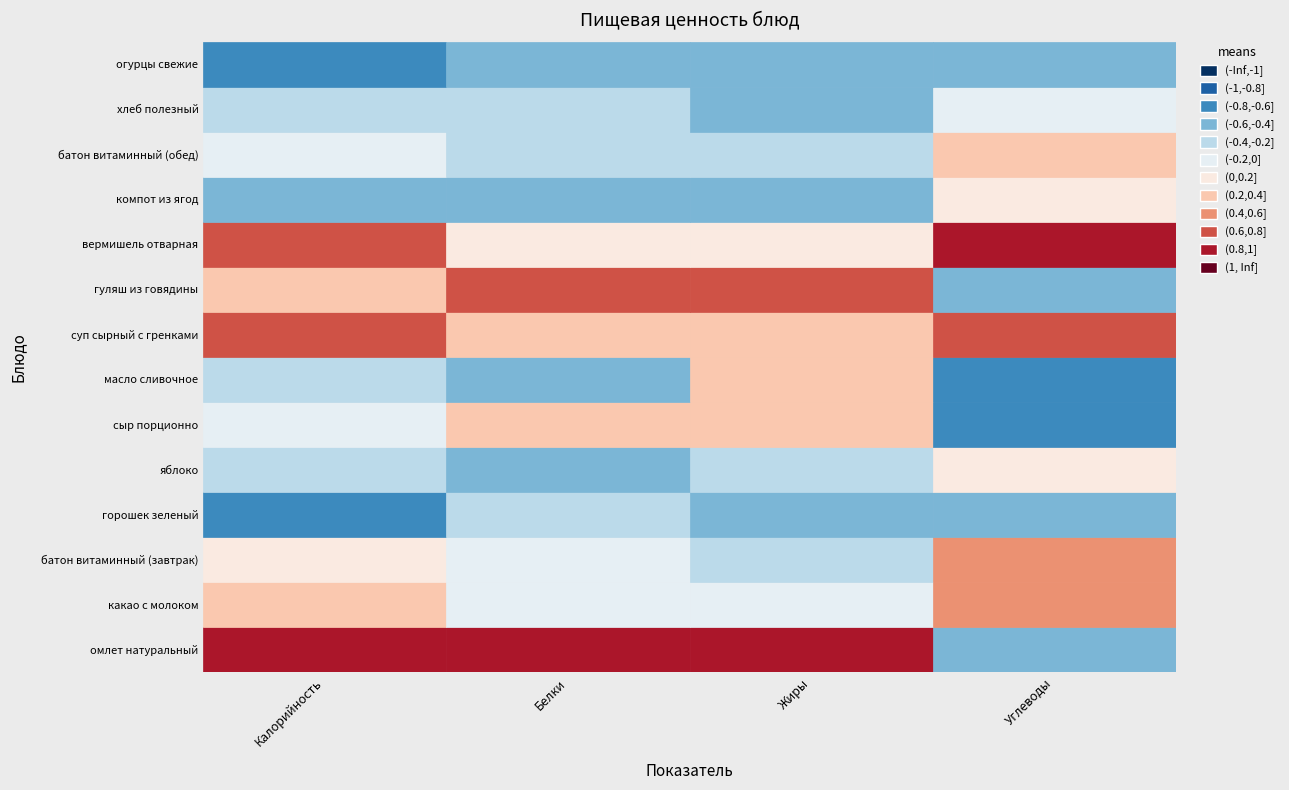

Reading left to right, transcribe all the data shown in this chart.

омлет натуральный: 199.0	13.9	14.4	3.4
какао с молоком: 128.0	3.9	3.1	21.1
батон витаминный (завтрак): 106.4	3.0	0.8	21.7
горошек зеленый: 14.0	1.2	0.1	2.3
яблоко: 67.0	0.6	0.6	14.7
сыр порционно: 84.0	6.7	6.3	0.0
масло сливочное: 66.0	0.1	7.3	0.1
суп сырный с гренками: 173.0	6.1	6.3	22.8
гуляш из говядины: 138.0	9.6	9.6	3.5
вермишель отварная: 178.0	5.4	4.9	27.9
компот из ягод: 49.0	0.2	0.1	12.0
батон витаминный (обед): 75.6	2.2	0.5	15.4
хлеб полезный: 53.5	1.8	0.3	10.8
огурцы свежие: 7.0	0.4	0.1	1.3